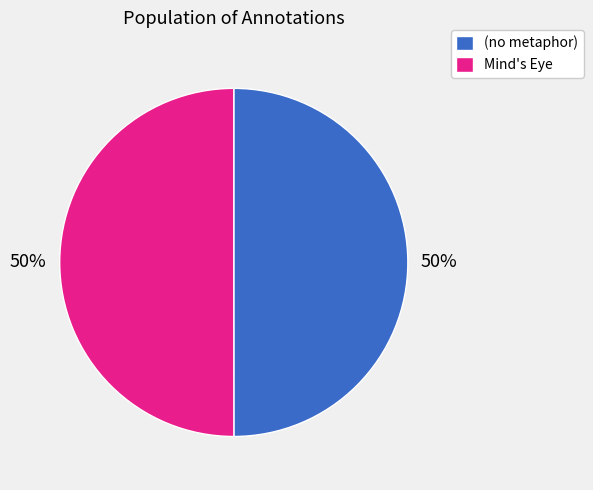

What percentage is the Mind's Eye slice, to the nearest percent?

50%